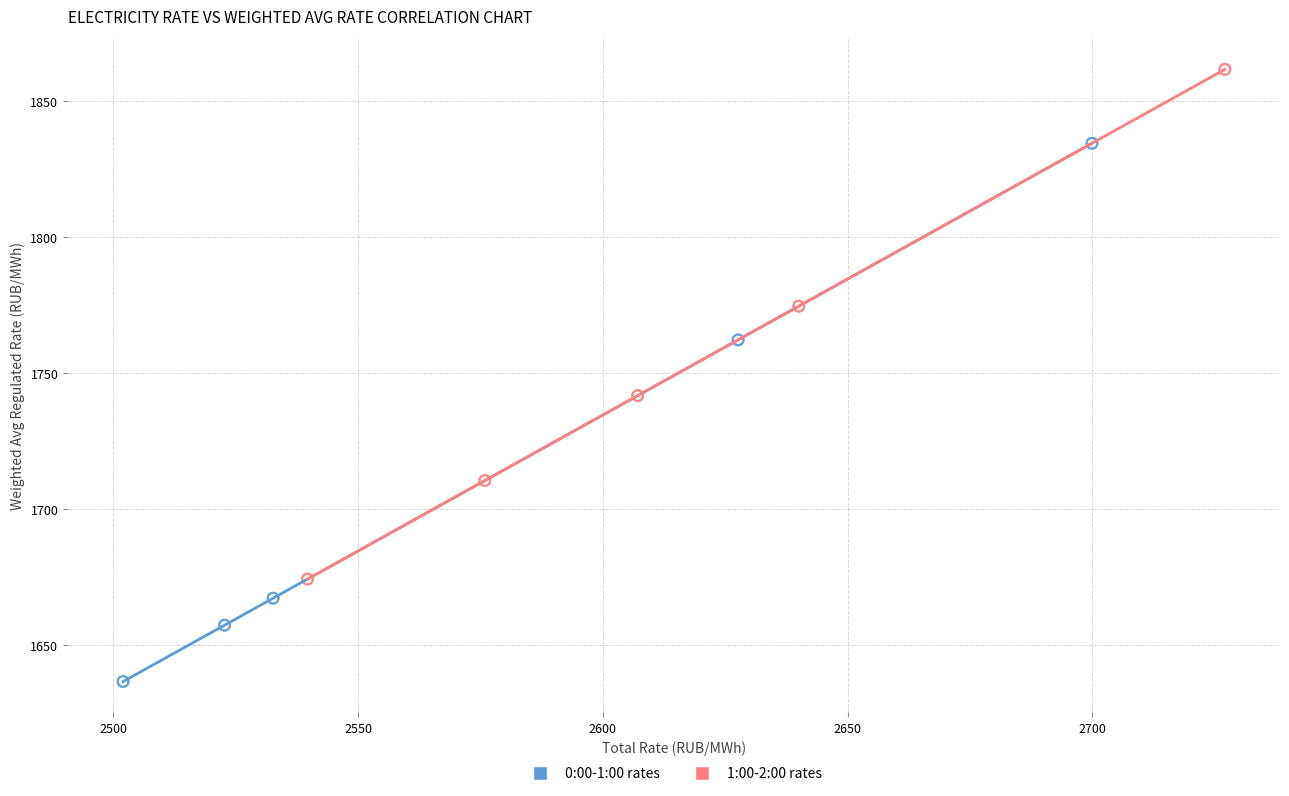

Which series contains the lowest Y value?

0:00-1:00 rates